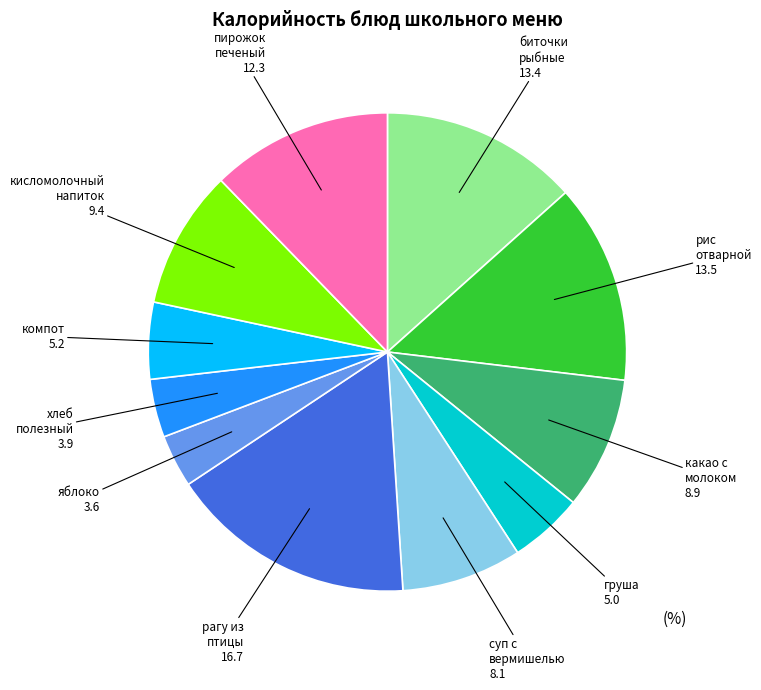

Is there any slice that represents more than half of the pie?

No